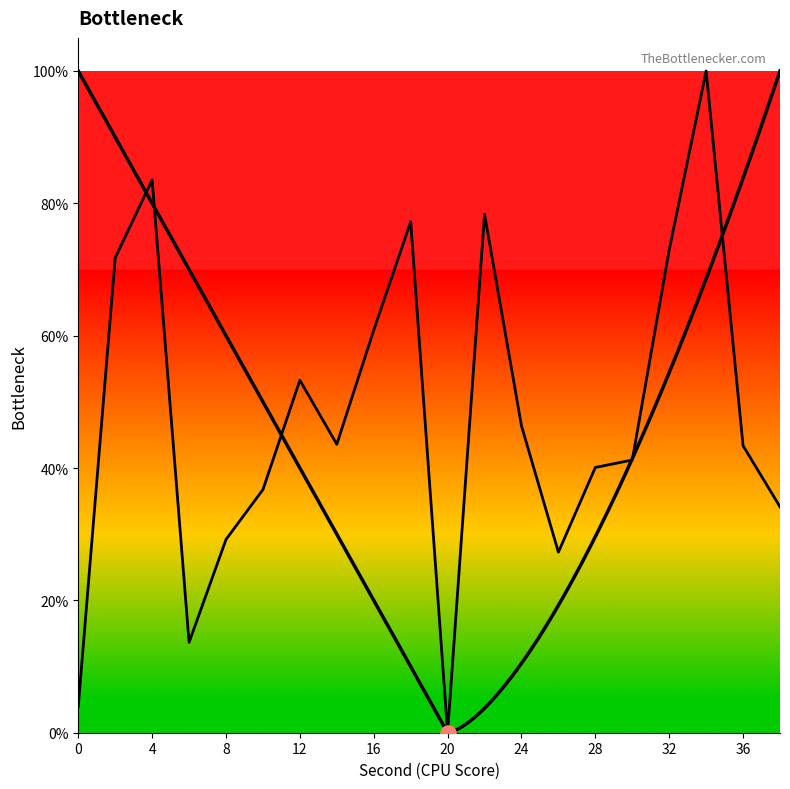

What is the change in value from 2 to 34?

+28.2